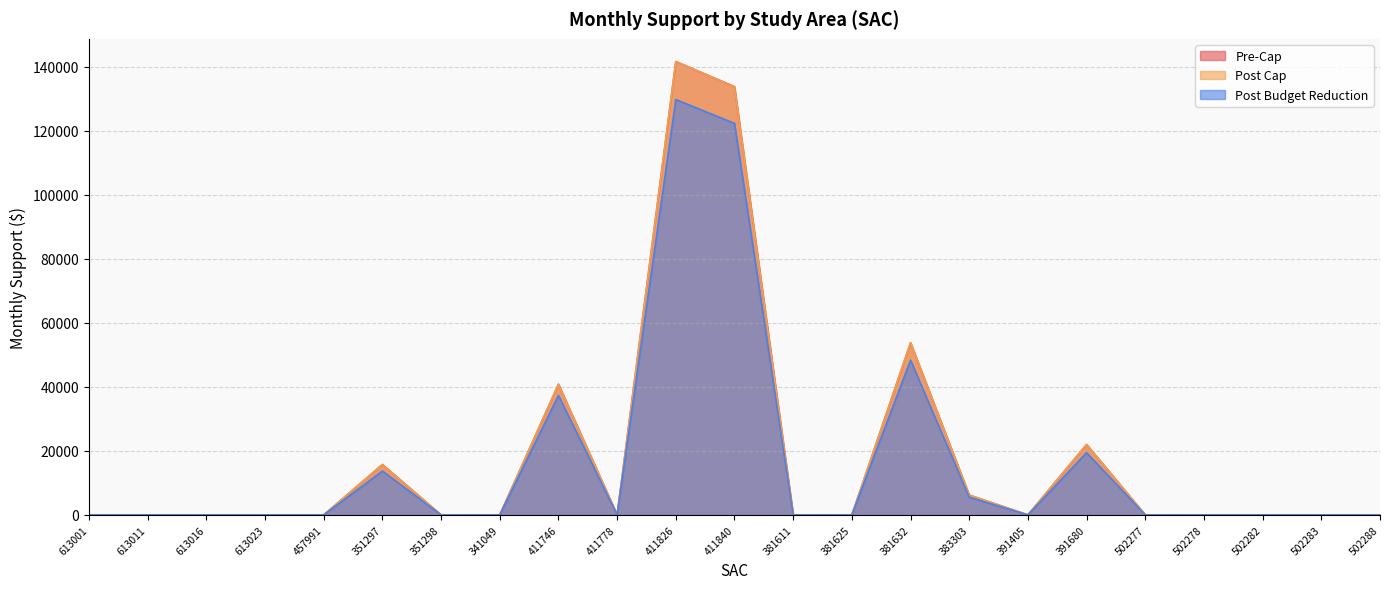

Which series has the widest spread of values?

Pre-Cap